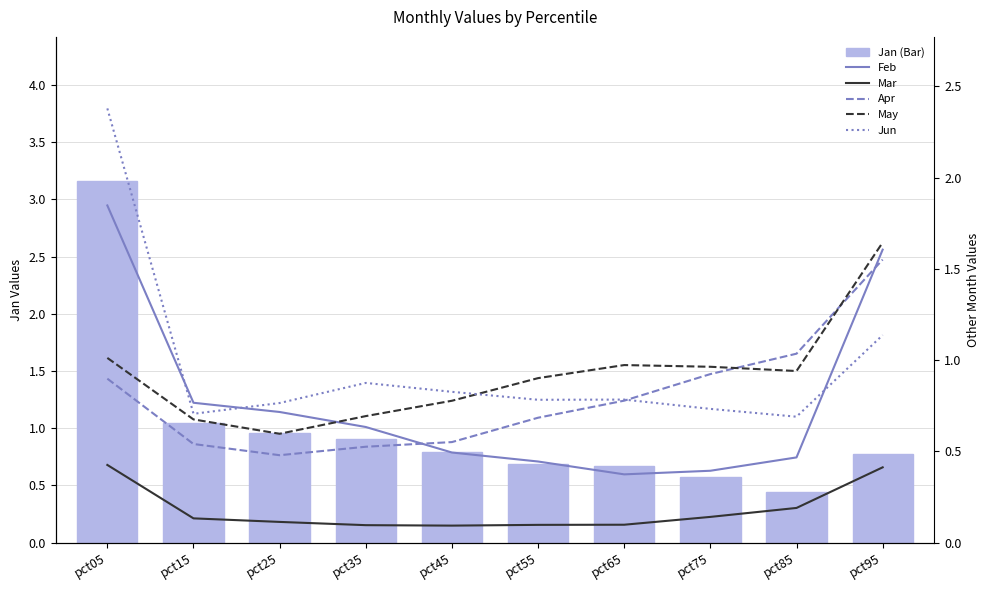

At which category is the sum across all series the highest?

pct05